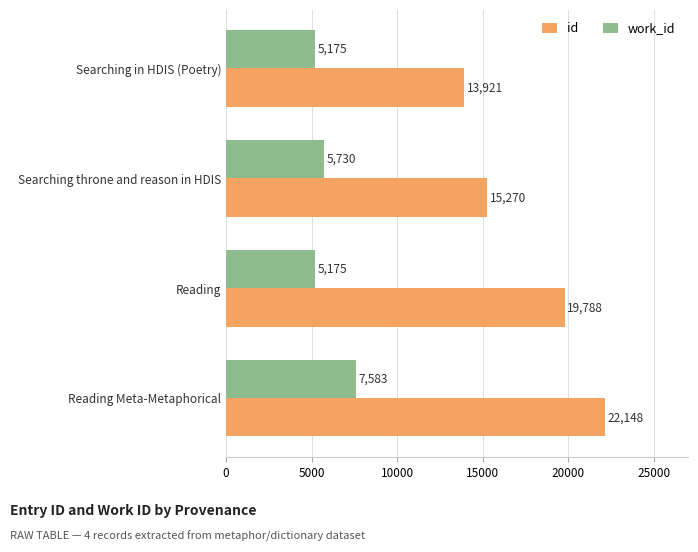

What is the sum of the id values at Searching throne and reason in HDIS and Reading Meta-Metaphorical?

37418